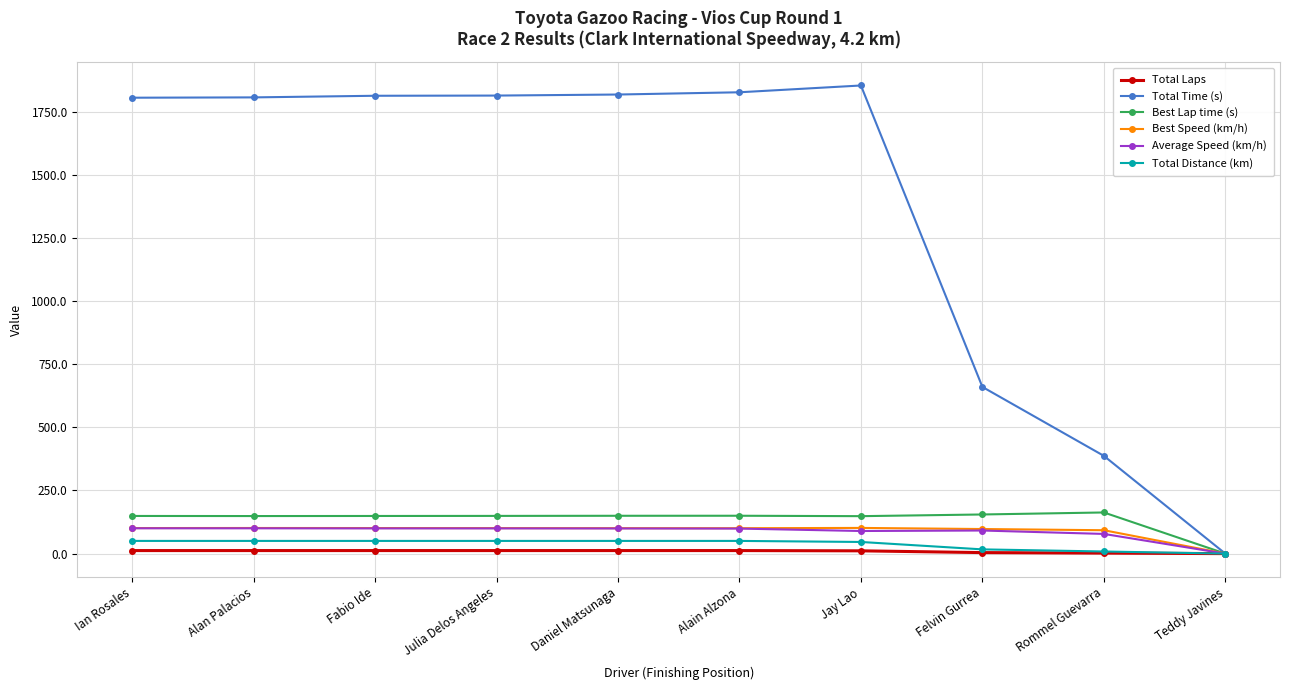

How many data points in Total Distance (km) are above 50?

6